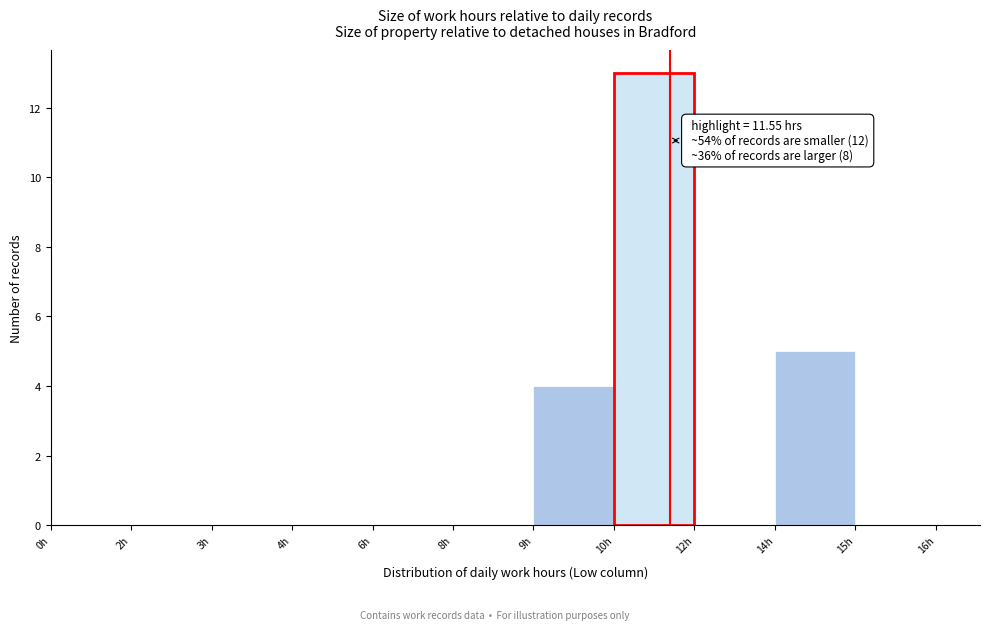

Reading right to left, what are all the values shown in this chart?

15h=0	14h=5	12h=0	10h=13	9h=4	8h=0	6h=0	4h=0	3h=0	2h=0	0h=0